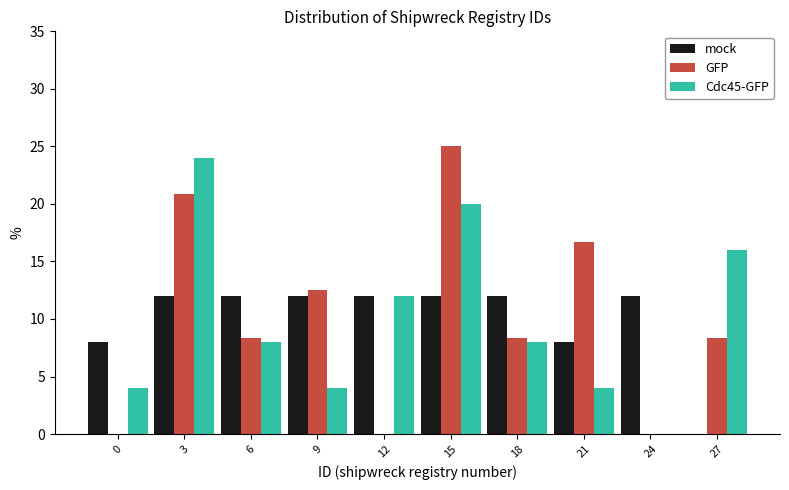

Reading left to right, extract all data points from this chart.

mock: 0=8.0	3=12.0	6=12.0	9=12.0	12=12.0	15=12.0	18=12.0	21=8.0	24=12.0	27=0.0
GFP: 0=0.0	3=20.8	6=8.3	9=12.5	12=0.0	15=25.0	18=8.3	21=16.7	24=0.0	27=8.3
Cdc45-GFP: 0=4.0	3=24.0	6=8.0	9=4.0	12=12.0	15=20.0	18=8.0	21=4.0	24=0.0	27=16.0